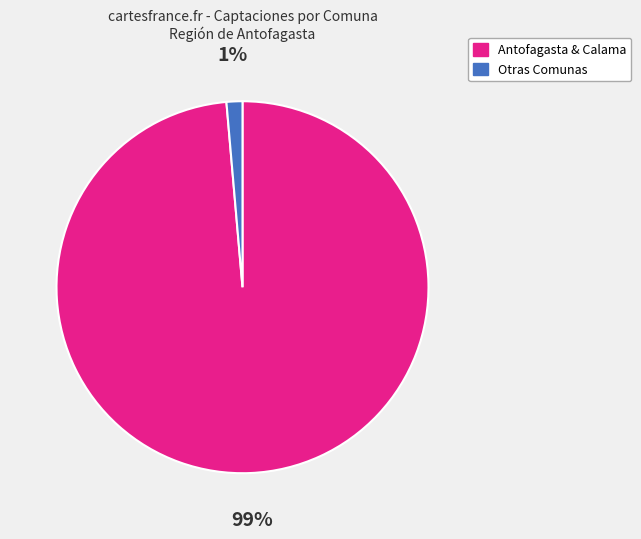

To the nearest percent, what is the combined percentage of Otras Comunas and Antofagasta & Calama?

100%